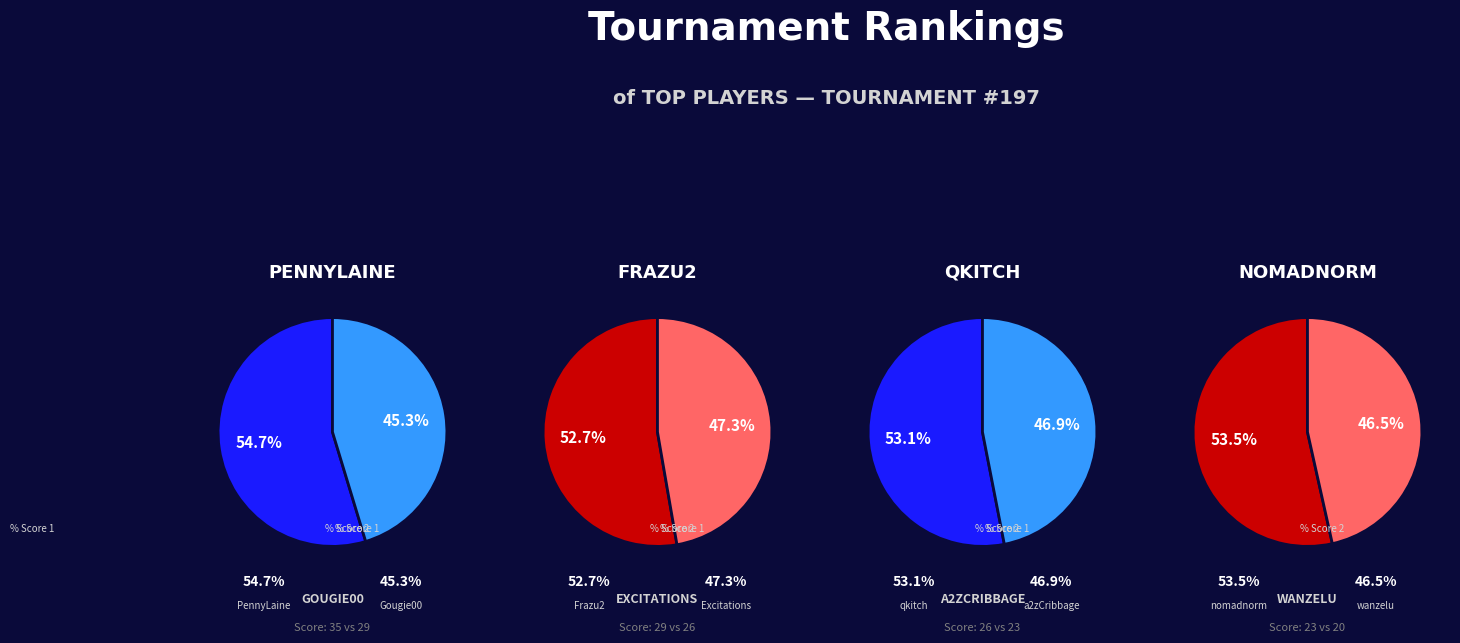

What is the largest slice in the pie chart?

PennyLaine